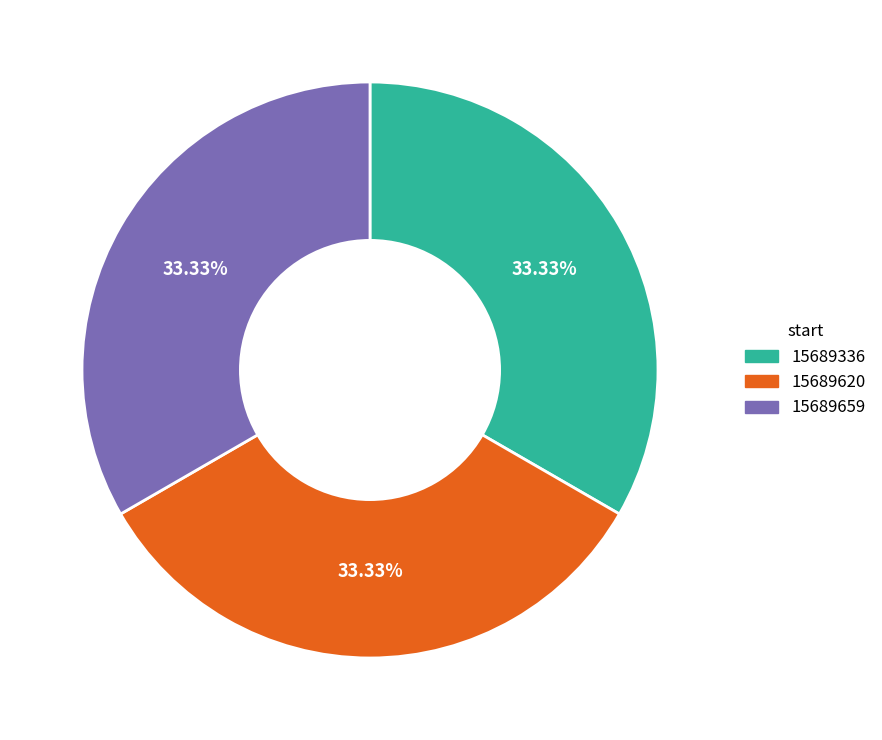

To the nearest percent, what percentage of the pie is 15689336?

33%